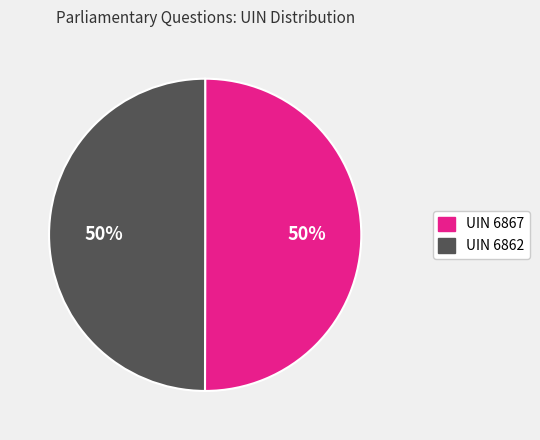

To the nearest percent, what is the average slice percentage?

50%